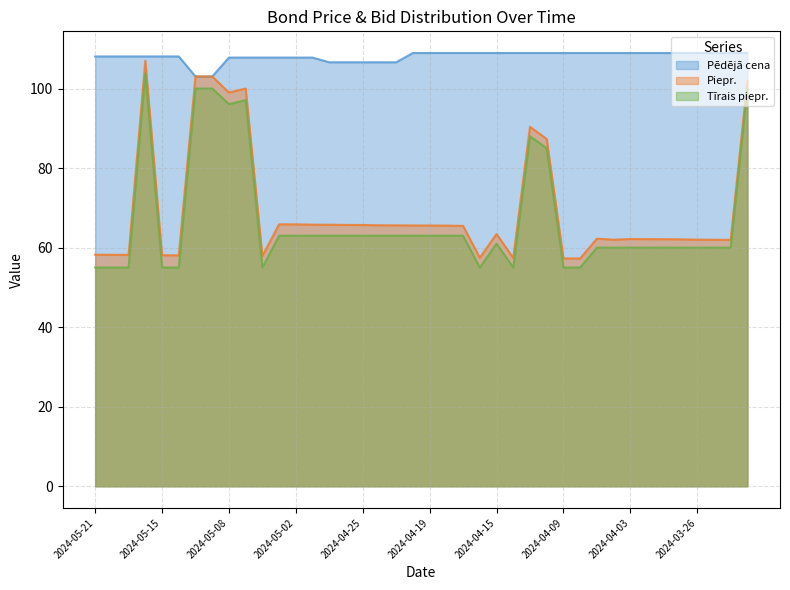

What is the difference between the maximum and minimum values in the Tīrais piepr. series?

48.8